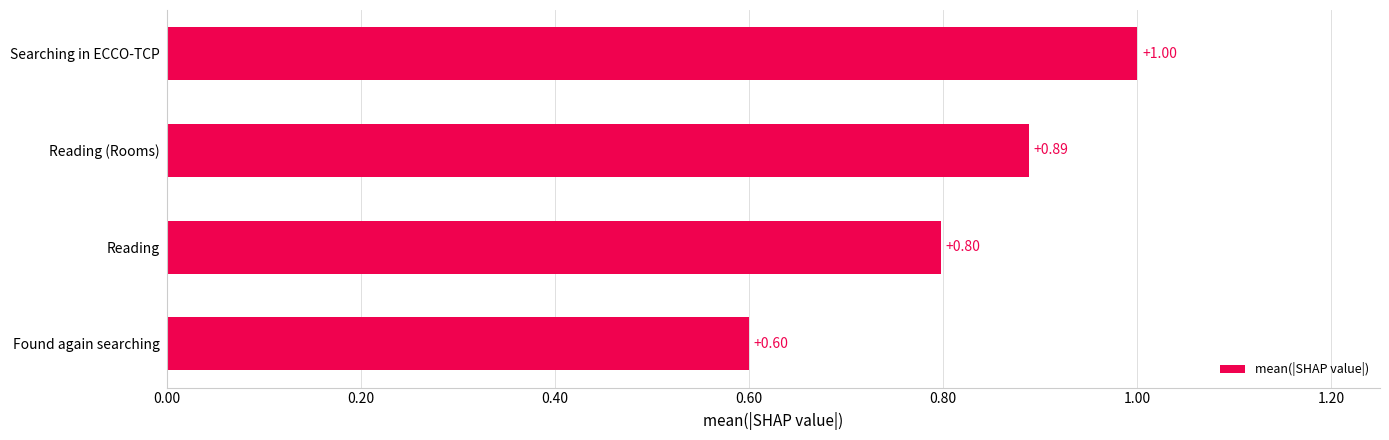

What is the minimum value shown in the chart?

0.6